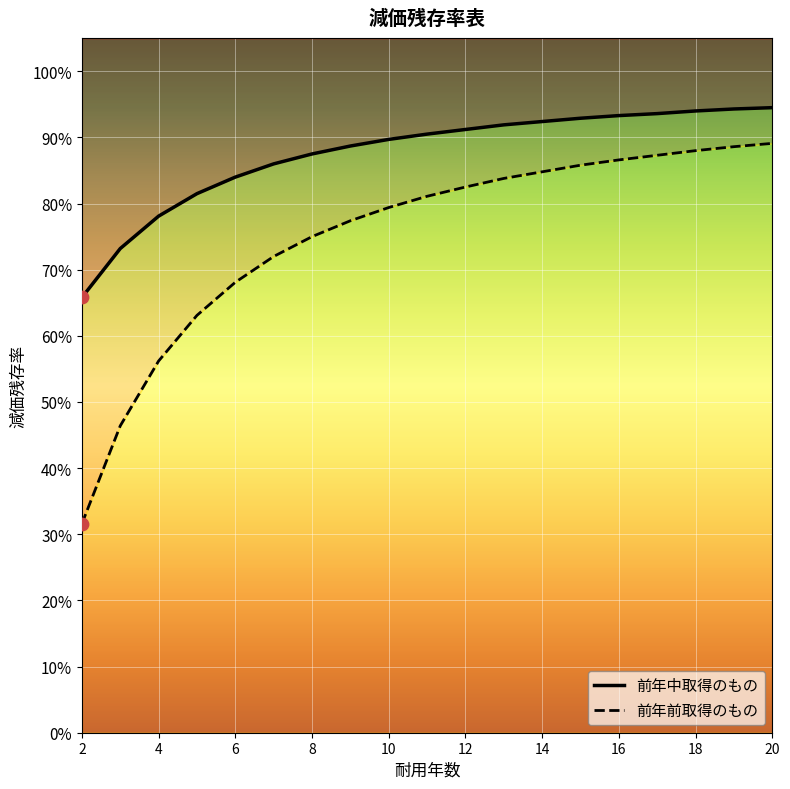

What is the total value across all series at 17?

1.8